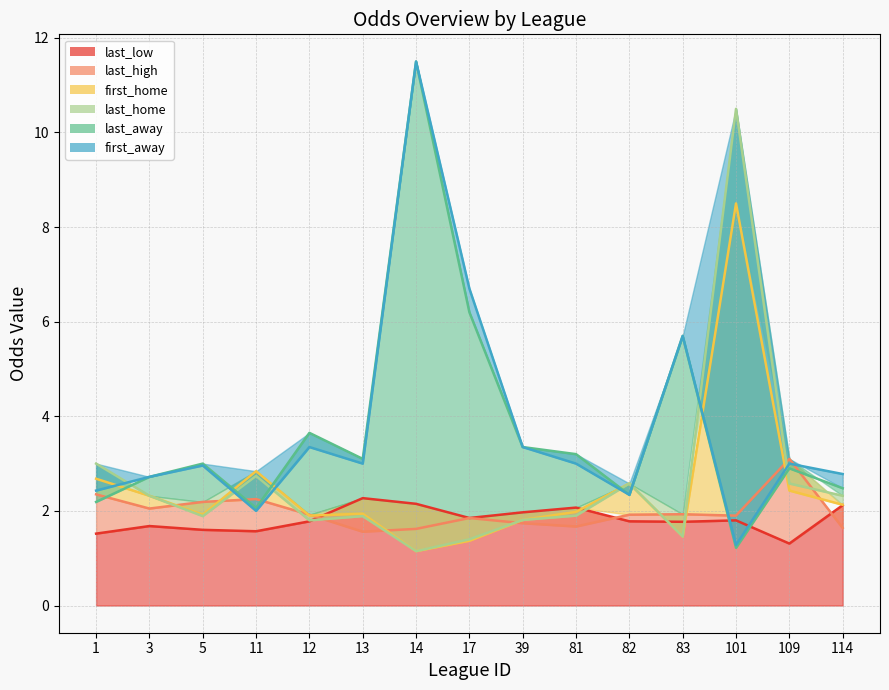

How many distinct data groups are displayed?

6